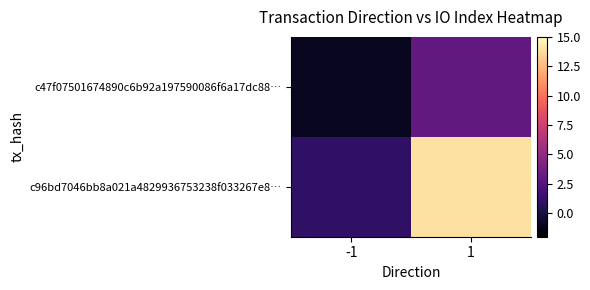

Rank the series at 1 from highest to lowest value.

c96bd7046bb8a021a4829936753238f033267e8…, c47f07501674890c6b92a197590086f6a17dc88…